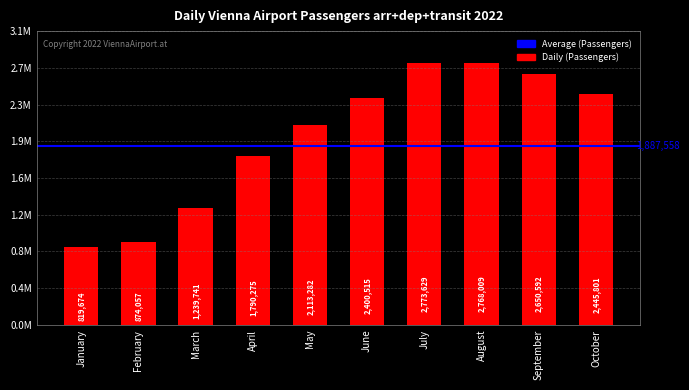

Reading right to left, what are all the values shown in this chart?

2445801	2650592	2768009	2773629	2400515	2113282	1790275	1239741	874057	819674